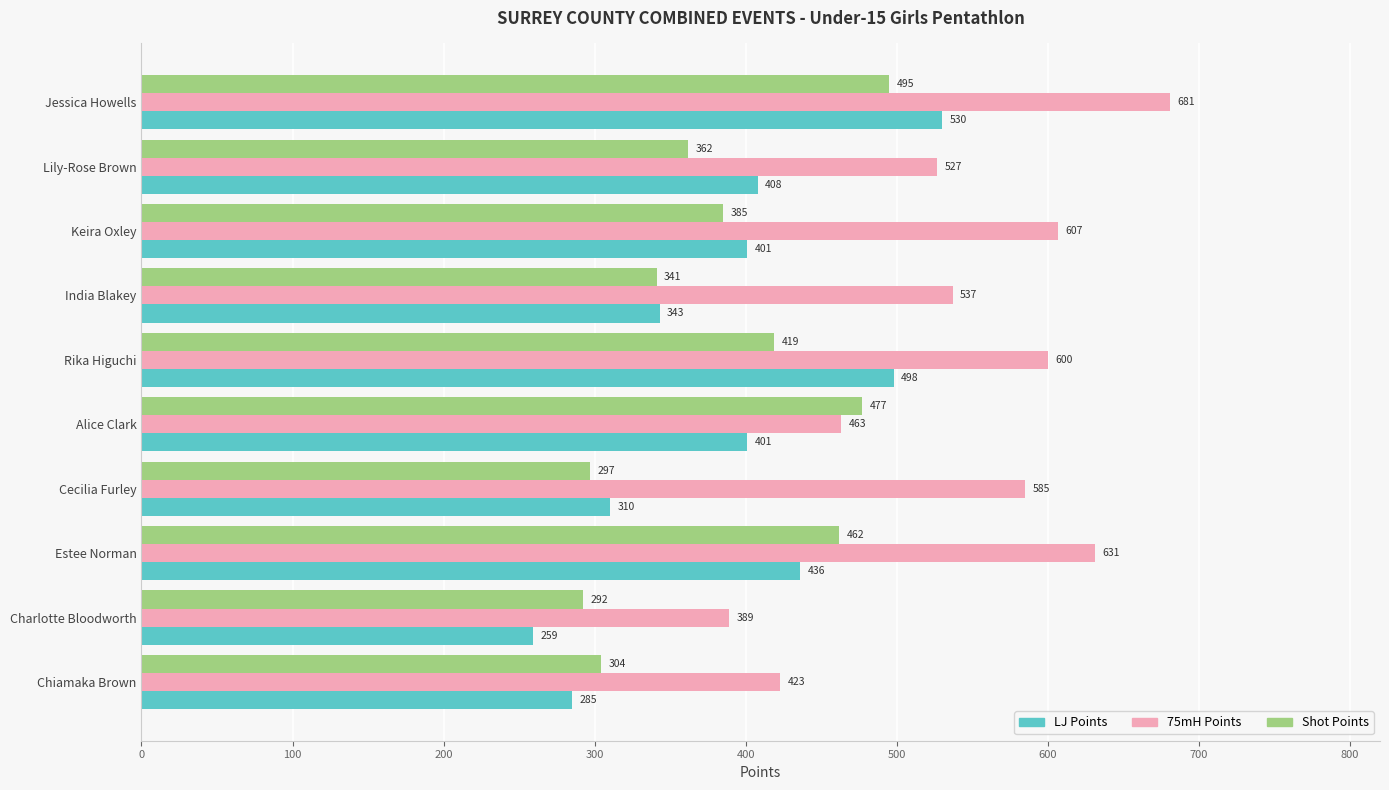

What is the highest value of the Shot Points series?

495